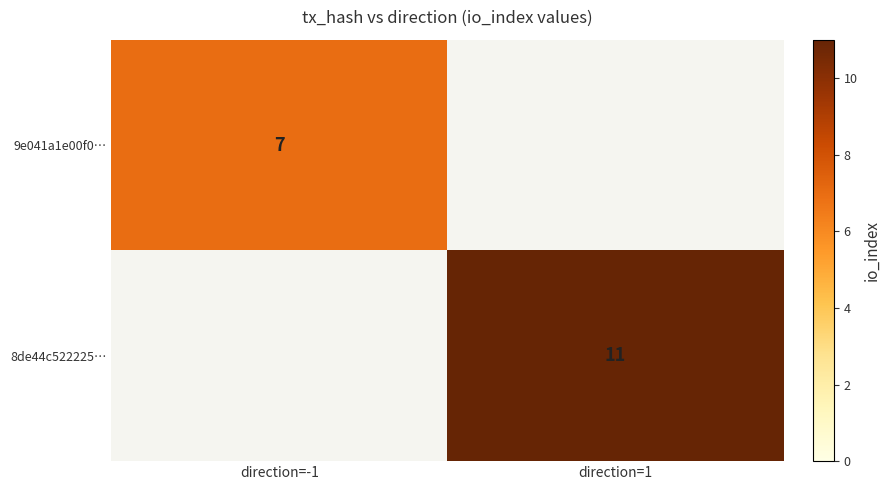

Is it true that 9e041a1e00f0… equals 11 at direction=-1?

False